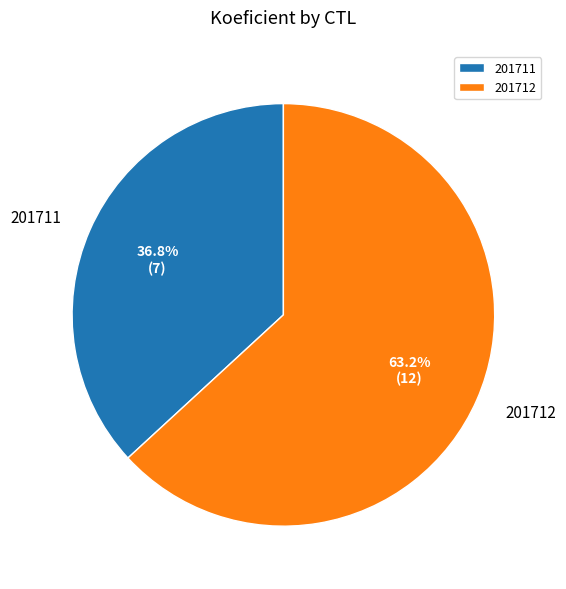

What is the largest slice in the pie chart?

201712